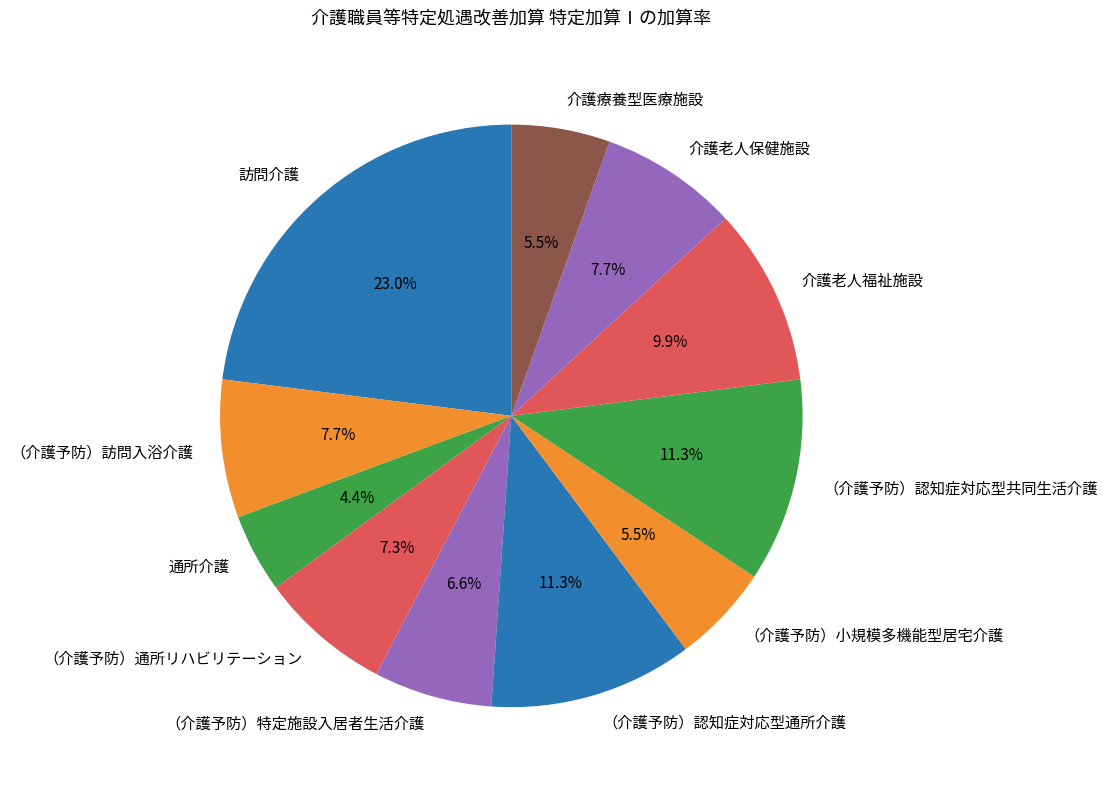

Which has a higher value, （介護予防）特定施設入居者生活介護 or 介護療養型医療施設?

（介護予防）特定施設入居者生活介護